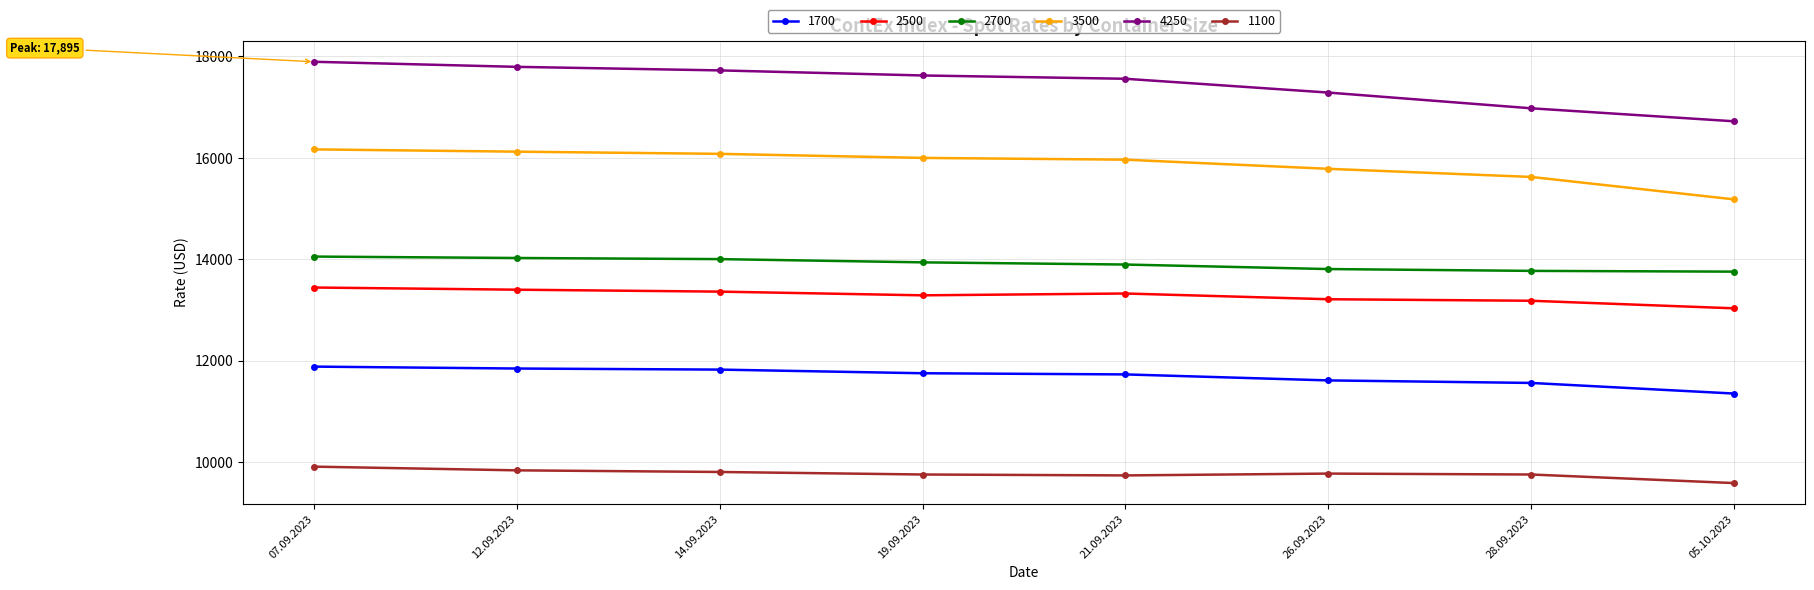

The value of 1100 at 19.09.2023 is 4809. True or false?

False